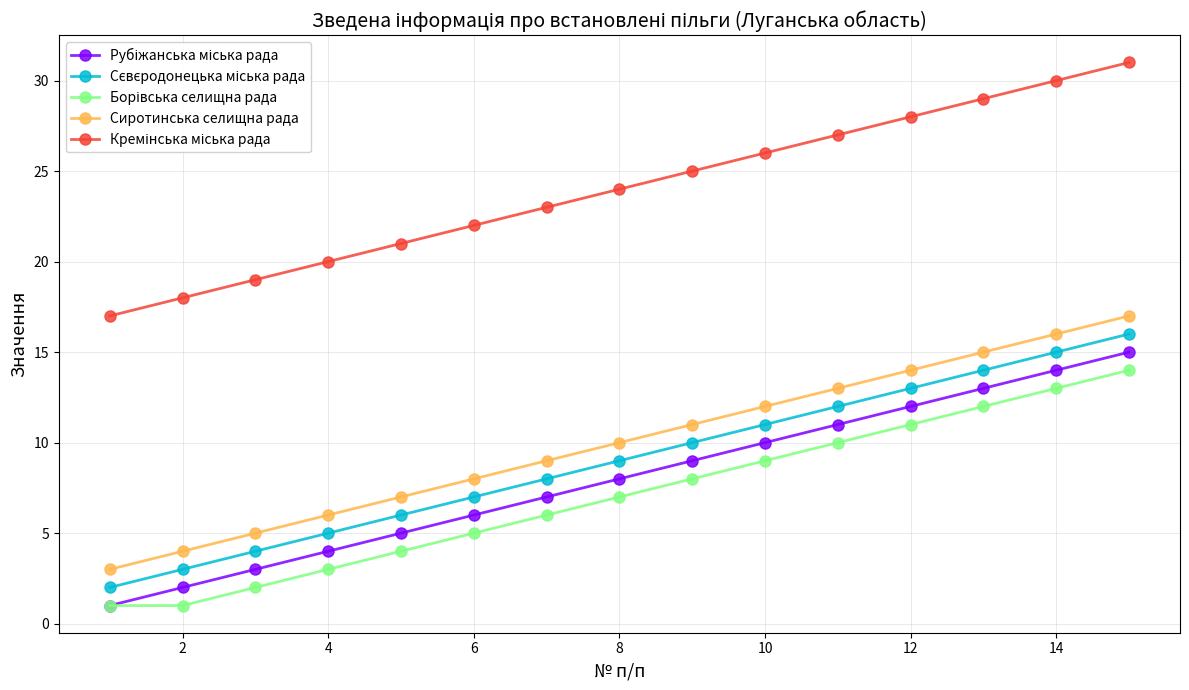

What is the highest value of the Сиротинська селищна рада series?

17